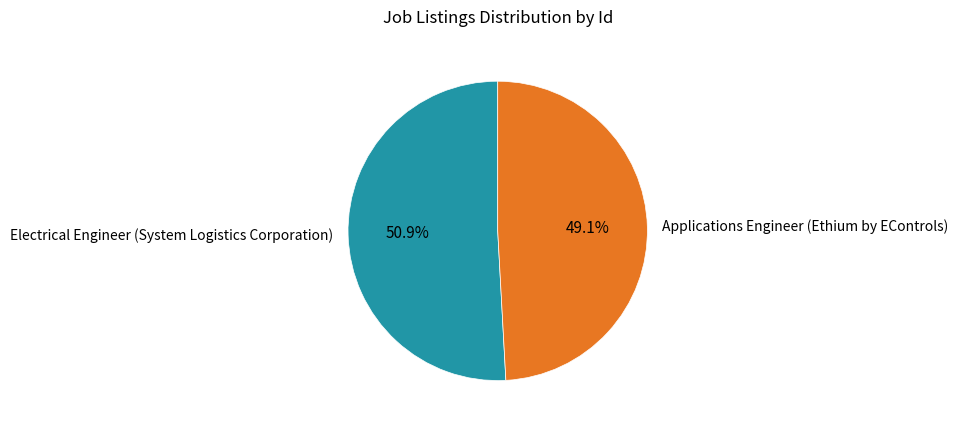

What portion of the pie excludes Applications Engineer (Ethium by EControls)?

50.9%